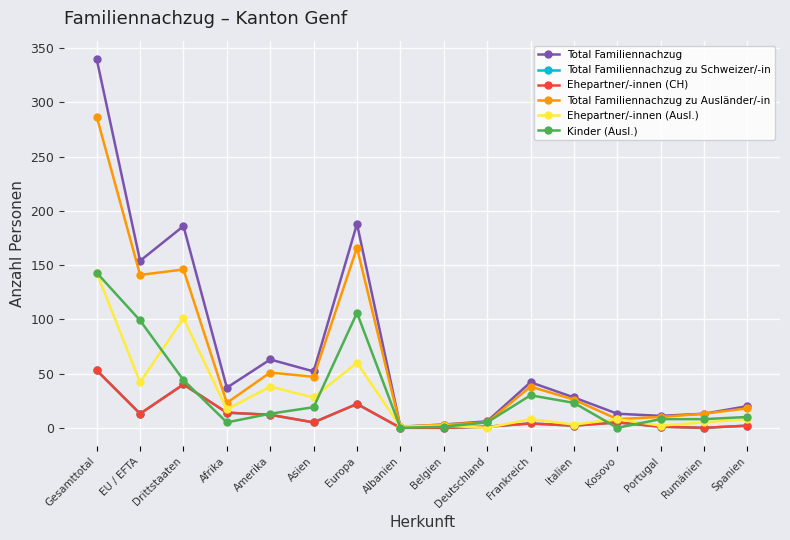

Does the chart have visible grid lines?

Yes